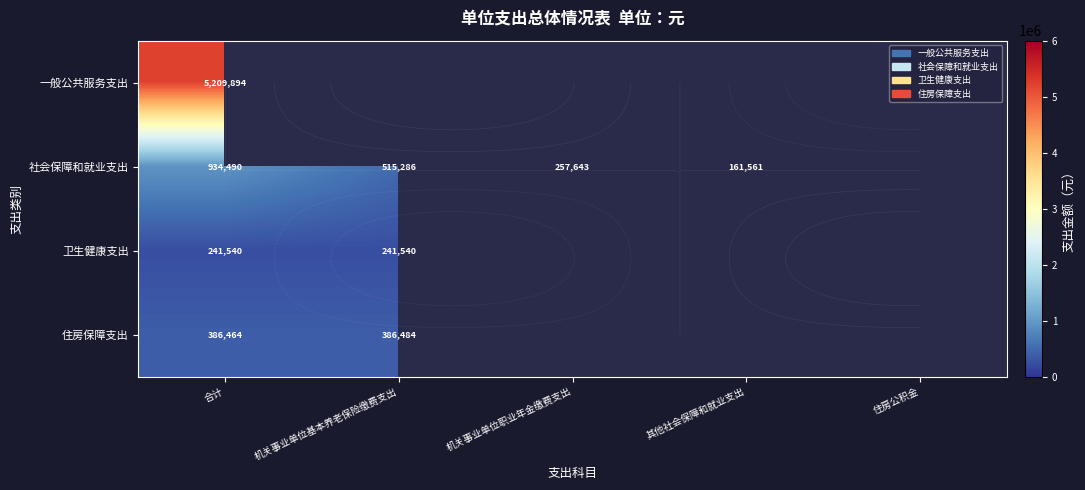

Is the value of 社会保障和就业支出 at 机关事业单位基本养老保险缴费支出 greater than the value of 卫生健康支出 at 机关事业单位基本养老保险缴费支出?

Yes